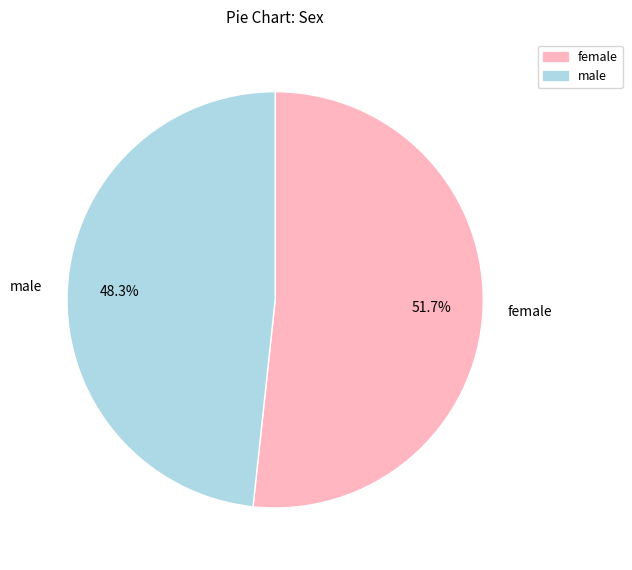

What is the smallest slice in the pie chart?

male